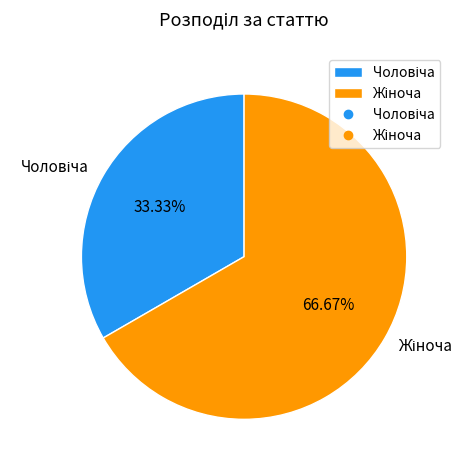

Is there a majority slice in this chart?

Yes